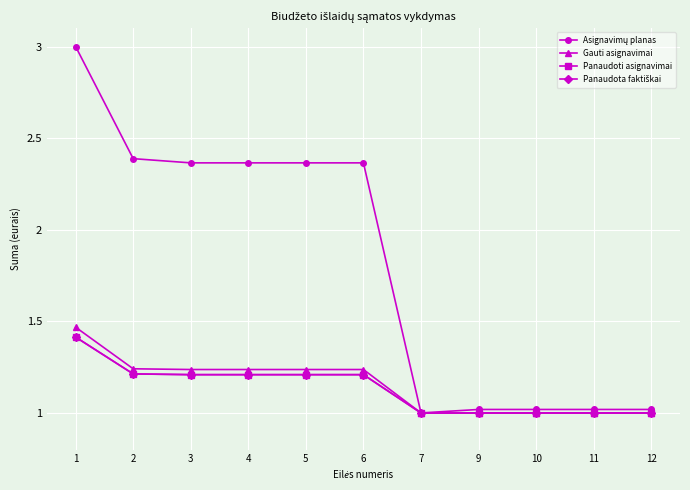

Is this an area chart (filled region under the line)?

No